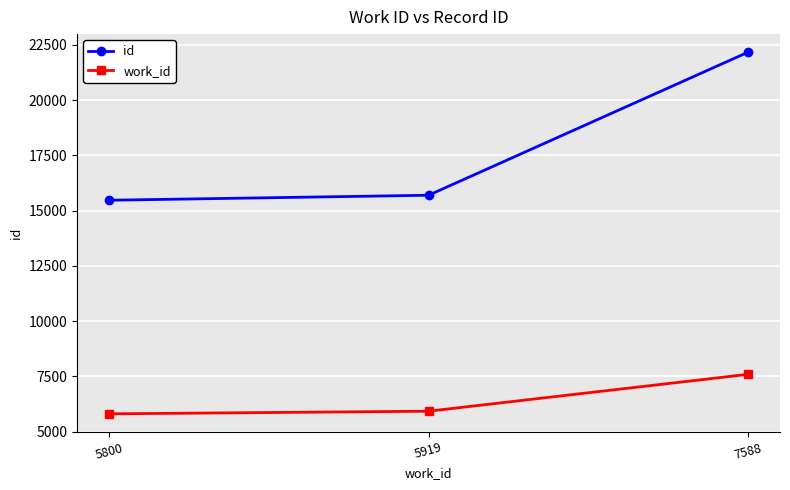

Is this an area chart (filled region under the line)?

No